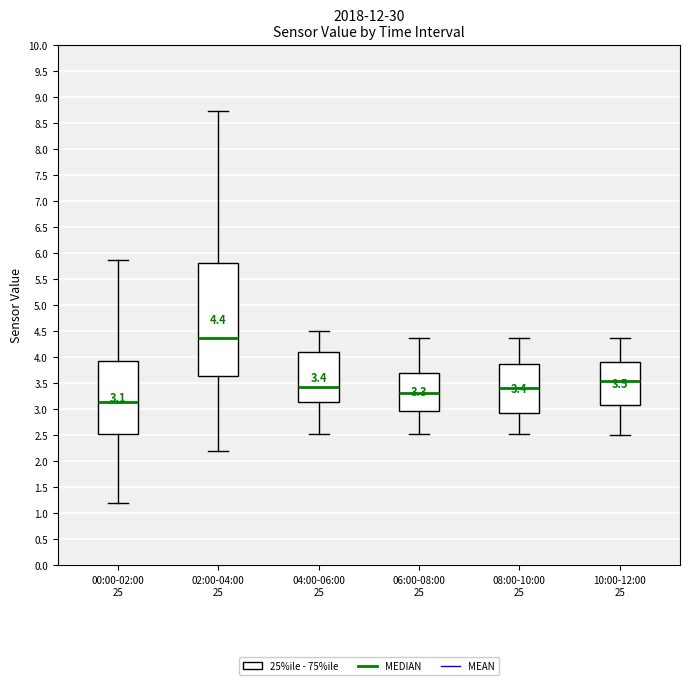

Comparing the boxes themselves (not the whiskers), which one is the tallest?

02:00-04:00 25